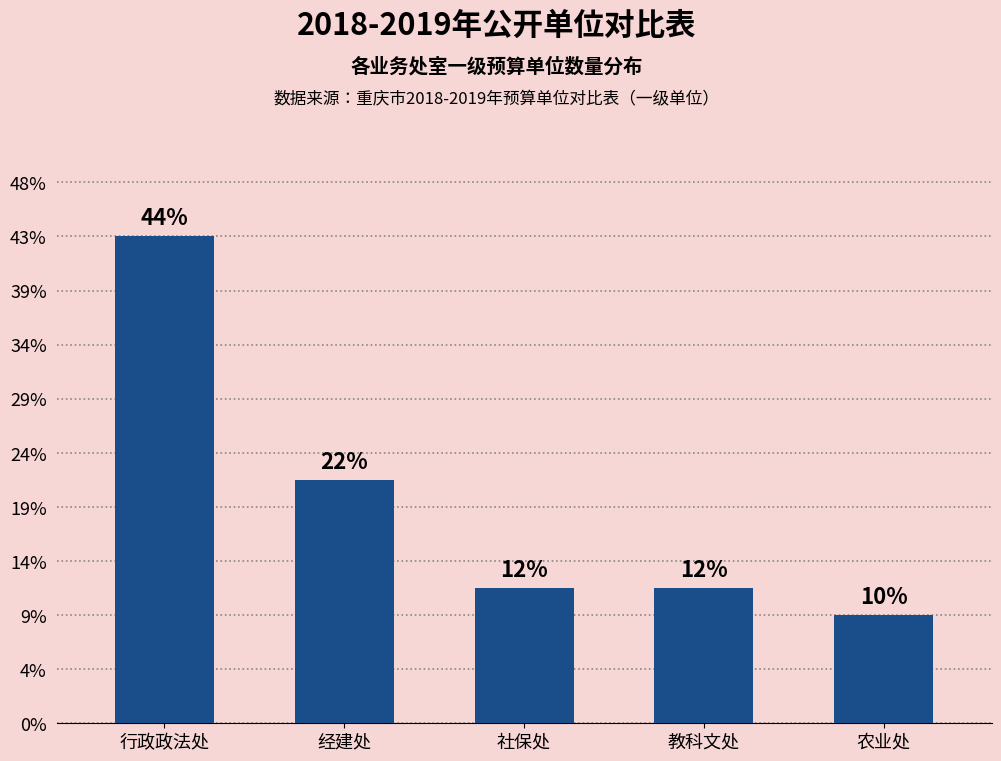

Are the bars horizontal?

No